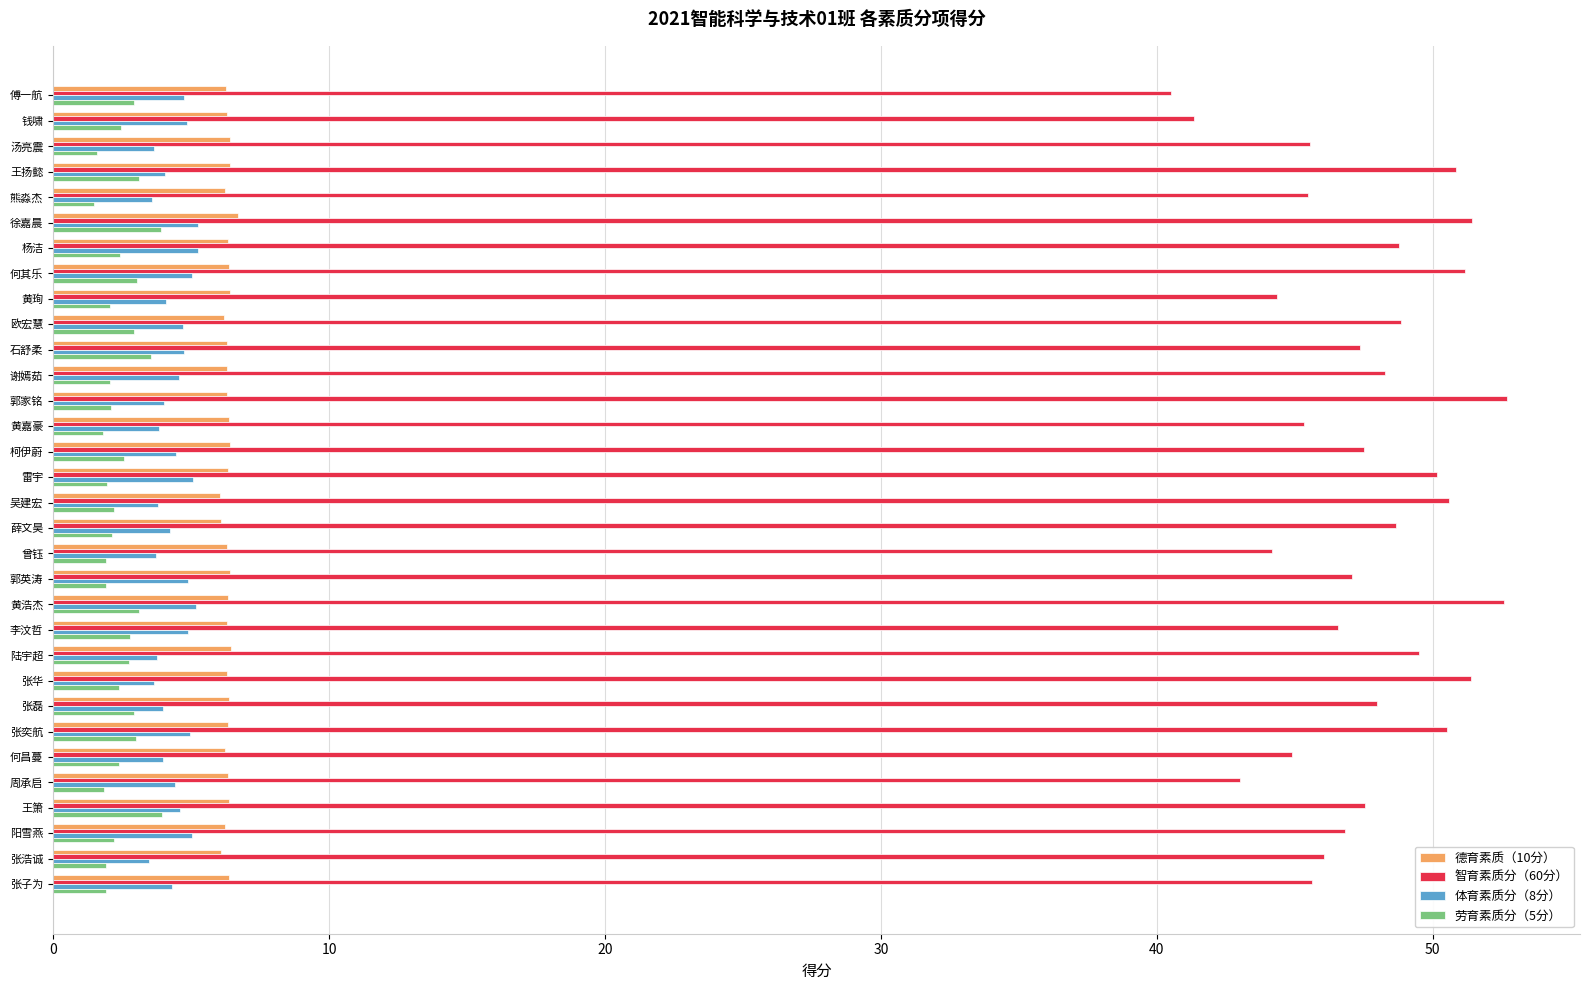

What is the difference between the second highest and second lowest values in the 德育素质（10分） series?

0.3